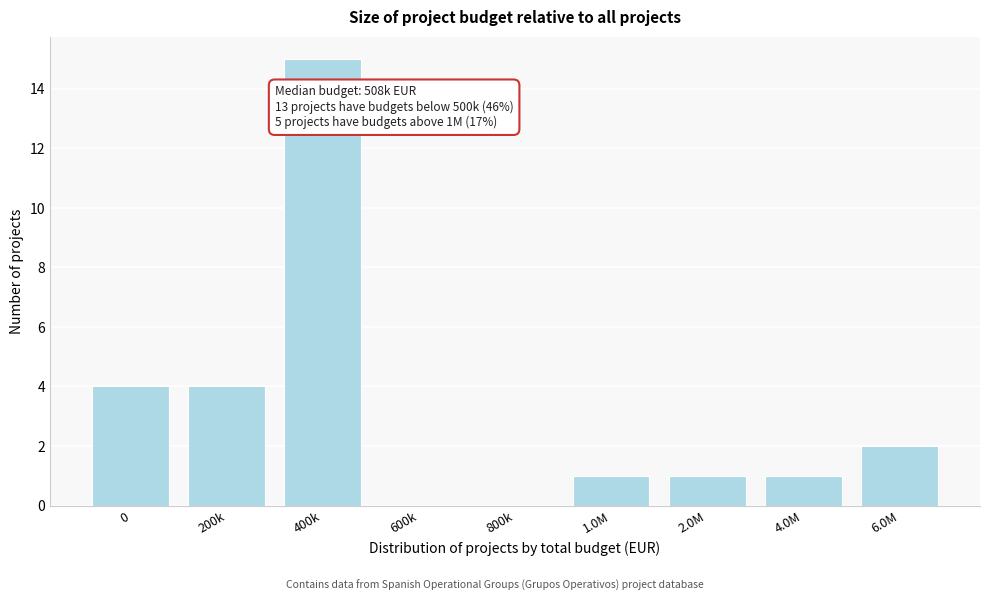

Reading left to right, transcribe all the data shown in this chart.

0=4	200k=4	400k=15	600k=0	800k=0	1.0M=1	2.0M=1	4.0M=1	6.0M=2